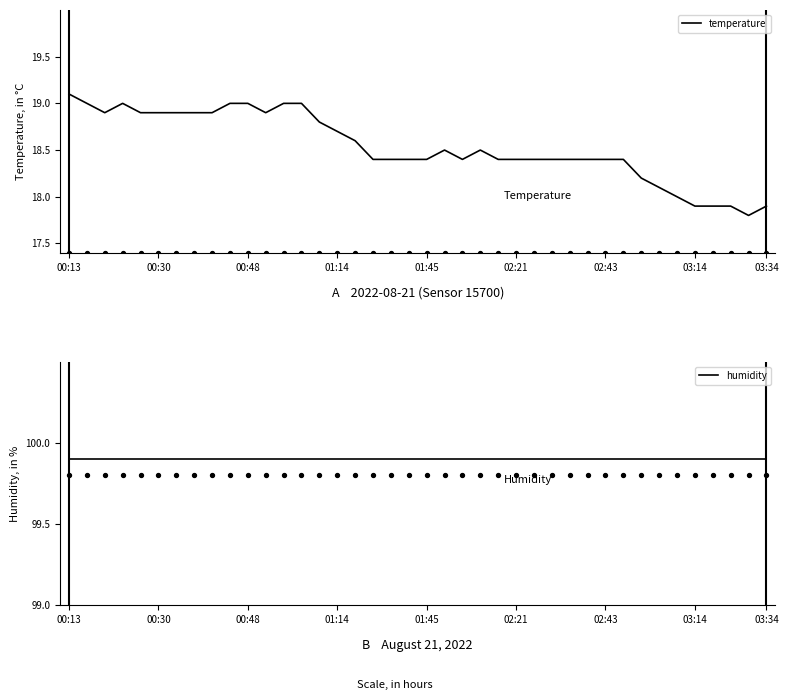

What are all the series names shown in the legend?

temperature, humidity